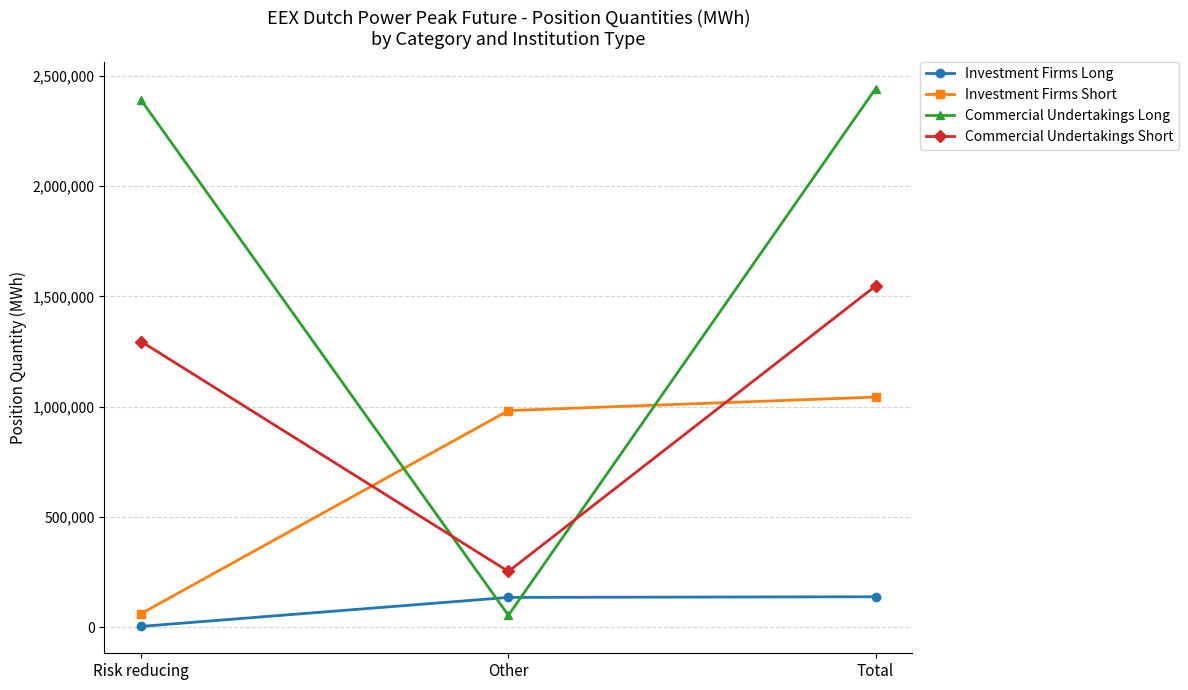

What value does the Investment Firms Long series have at Total, to the nearest 10?

137320